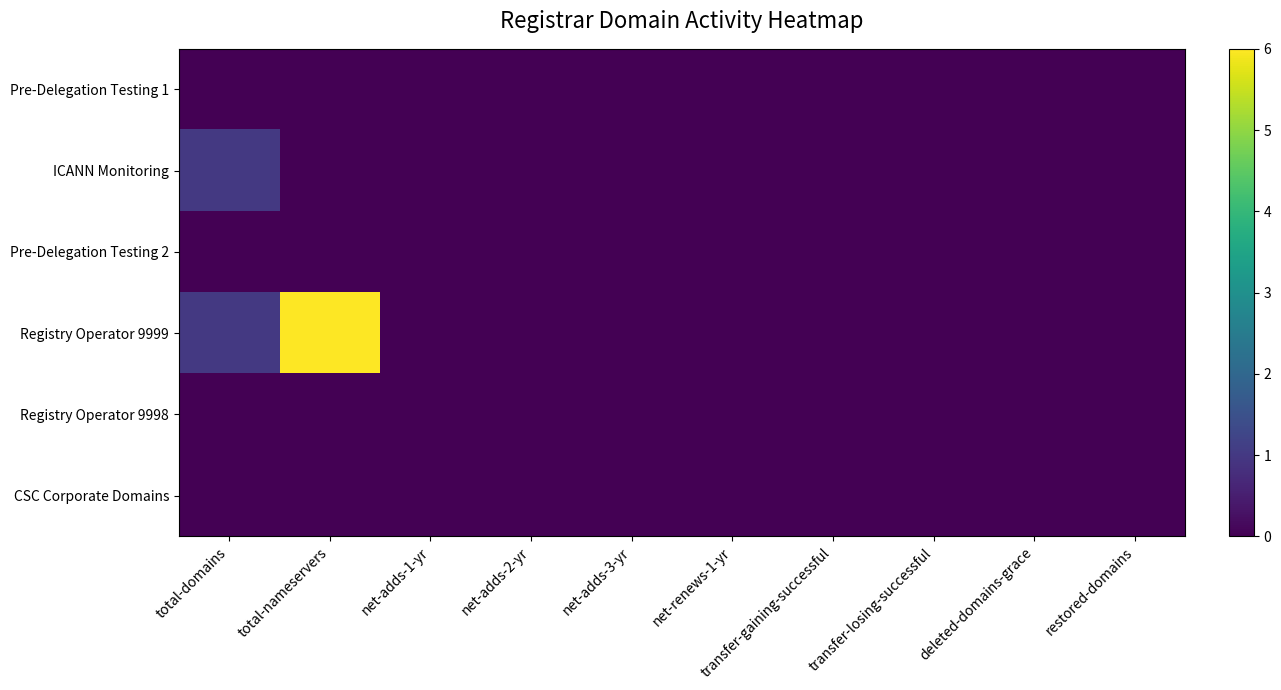

Which has a higher value, net-adds-3-yr or total-domains?

net-adds-3-yr